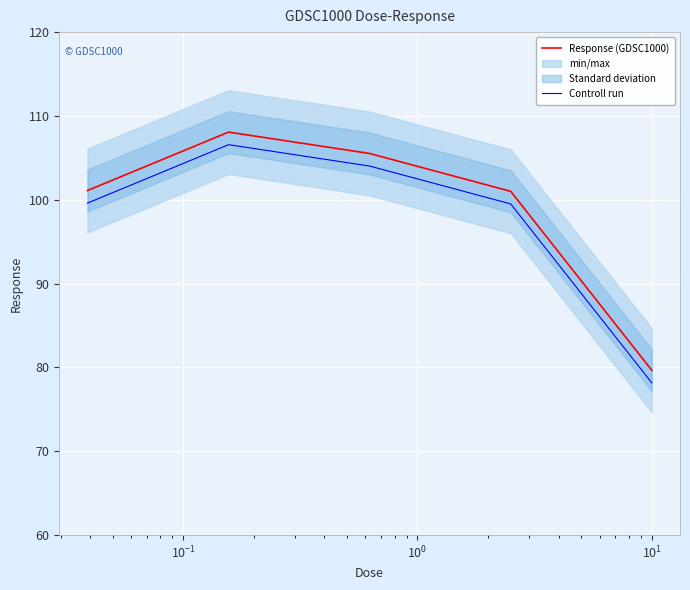

What is the minimum value for Controll run?

78.2